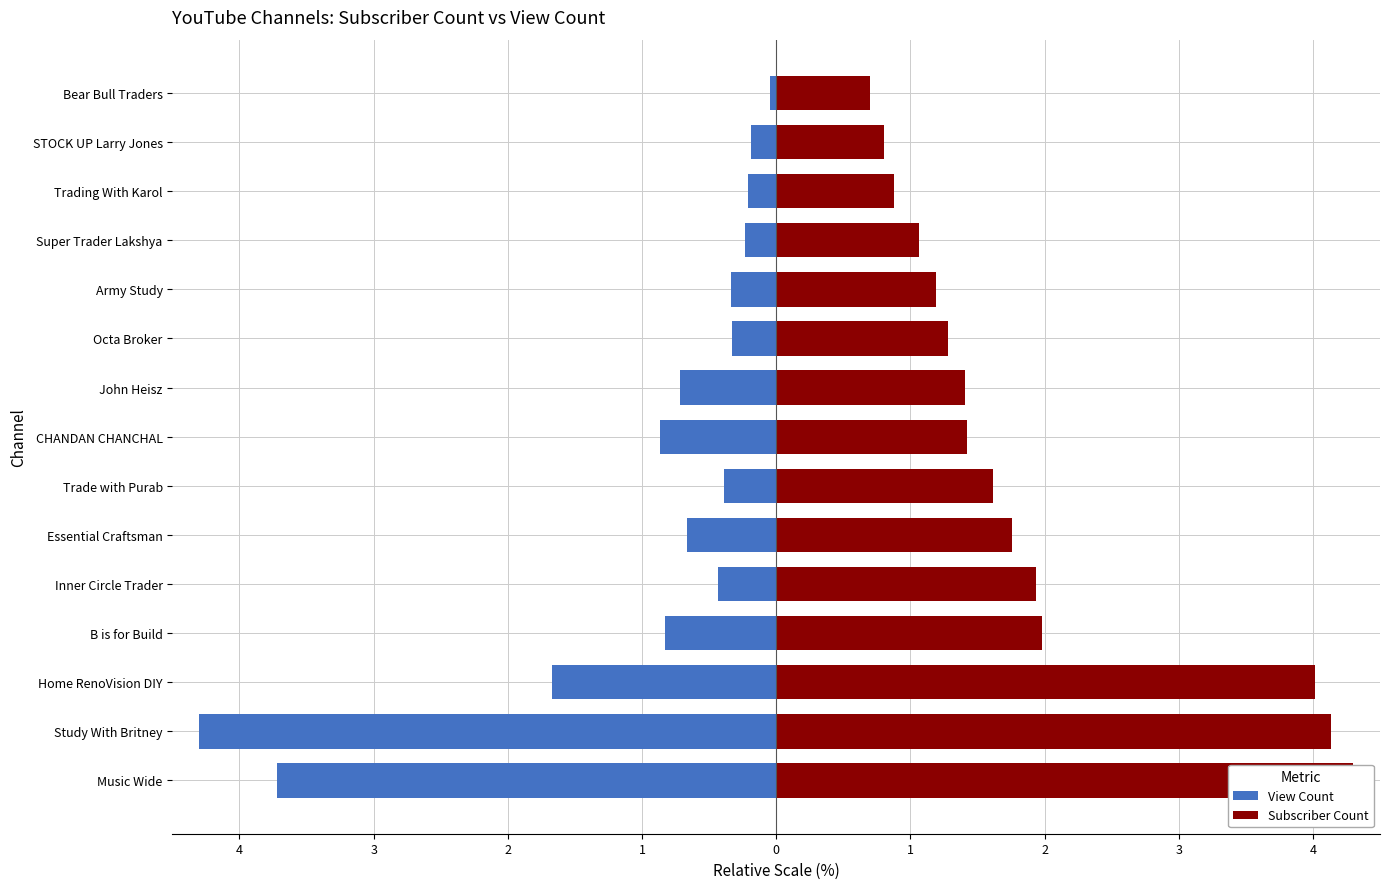

Read the Subscriber Count value at Bear Bull Traders.

0.7